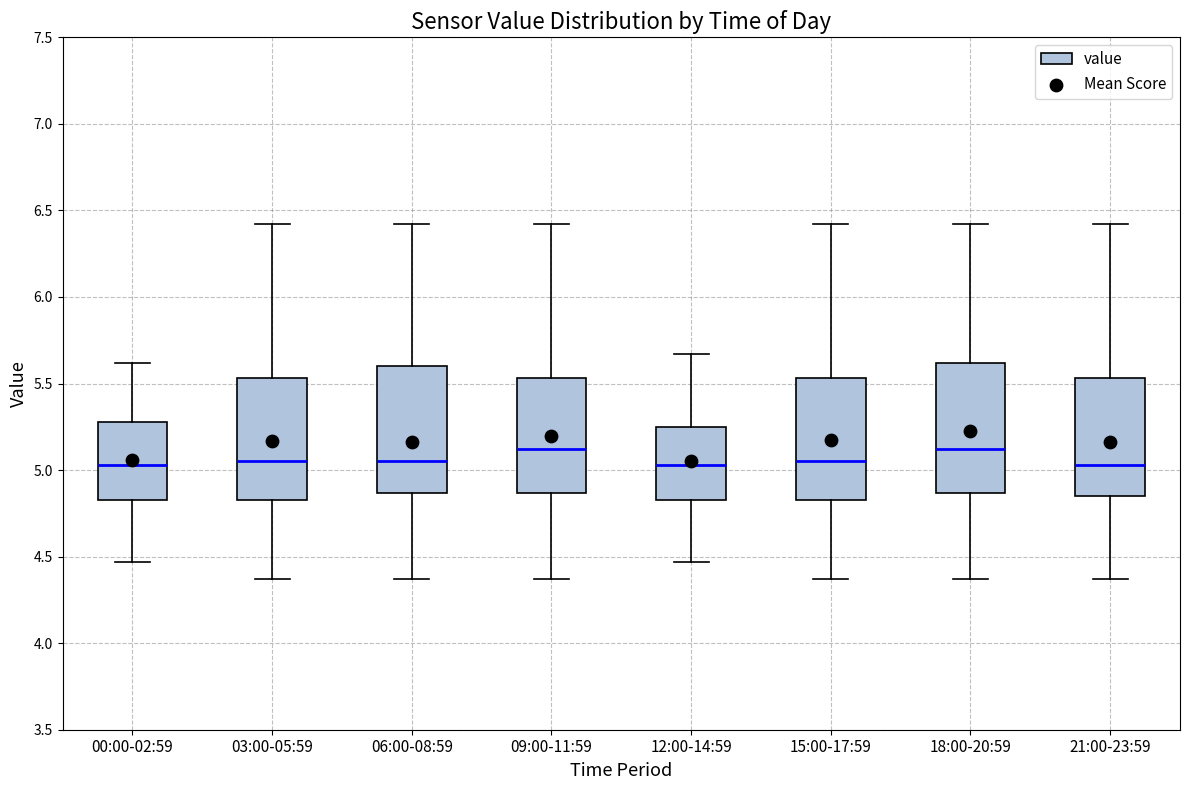

Reading left to right, read every box against the y-axis: the position of its median line, the range the box covers, and the ends of its whiskers. The values are not printed on the chart, so give them approximately, as read against the axis.

00:00-02:59: median 5.05, box 4.85 to 5.30, whiskers 4.45 to 5.60
03:00-05:59: median 5.05, box 4.85 to 5.55, whiskers 4.35 to 6.40
06:00-08:59: median 5.05, box 4.85 to 5.60, whiskers 4.35 to 6.40
09:00-11:59: median 5.10, box 4.85 to 5.55, whiskers 4.35 to 6.40
12:00-14:59: median 5.05, box 4.85 to 5.25, whiskers 4.45 to 5.65
15:00-17:59: median 5.05, box 4.85 to 5.55, whiskers 4.35 to 6.40
18:00-20:59: median 5.10, box 4.85 to 5.60, whiskers 4.35 to 6.40
21:00-23:59: median 5.05, box 4.85 to 5.55, whiskers 4.35 to 6.40